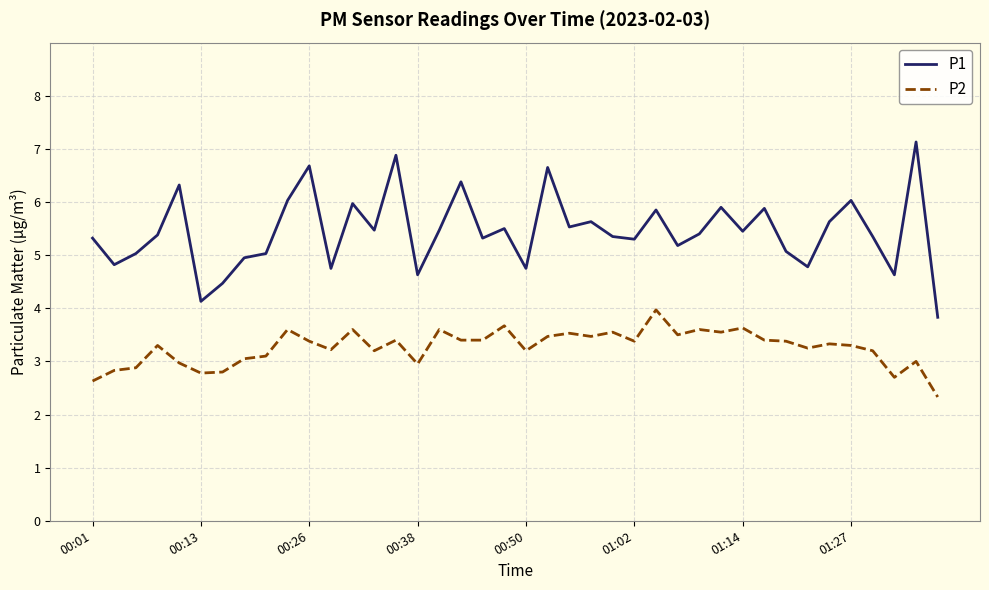

Rank the series by their average value, from highest to lowest.

P1, P2